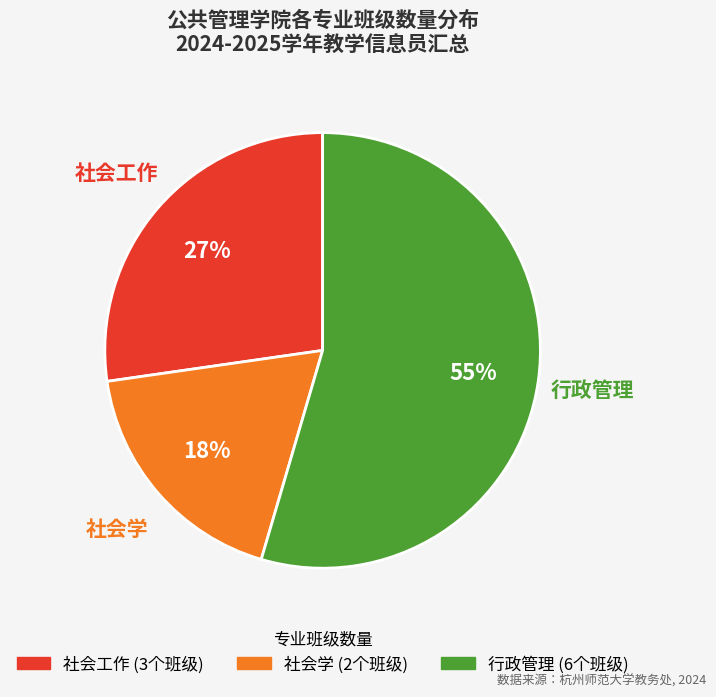

True or false: 社会学 accounts for 5% of the total.

False